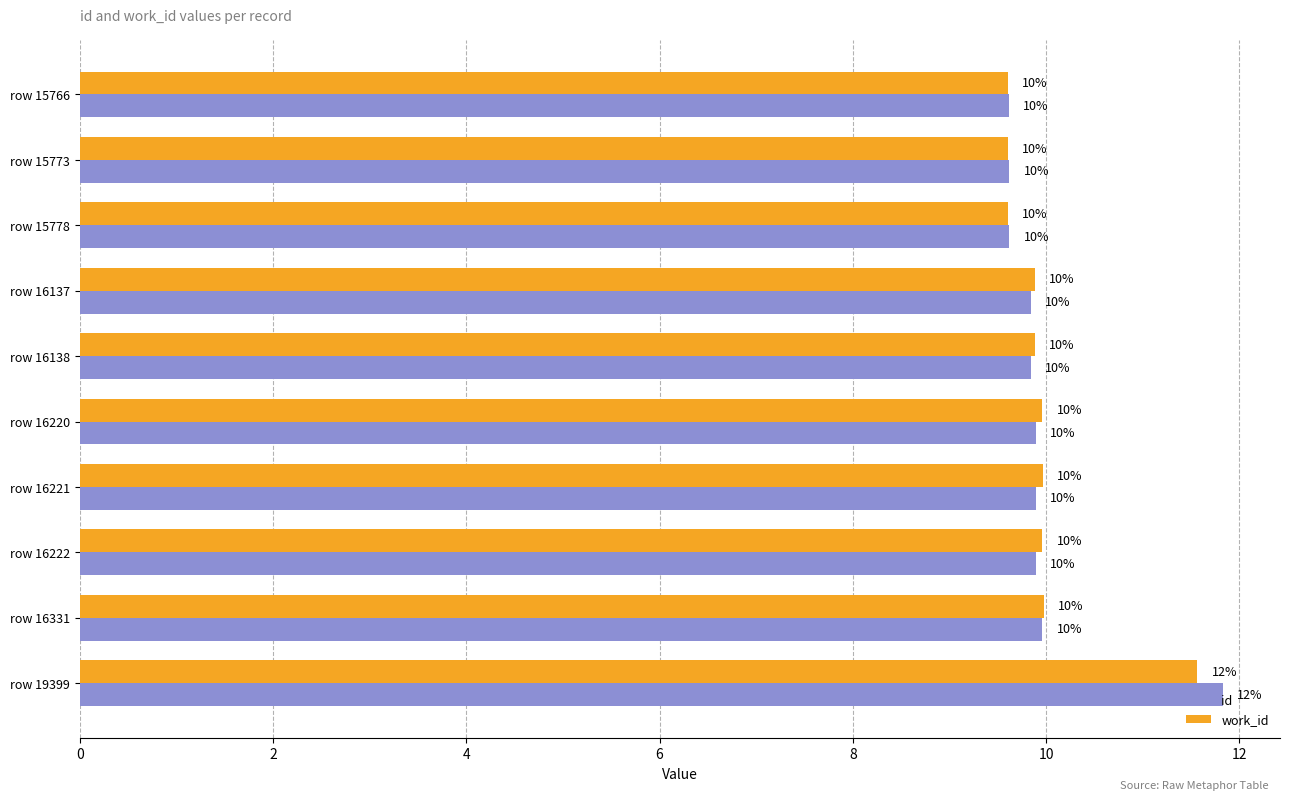

What is the sum of all id values?

100.0